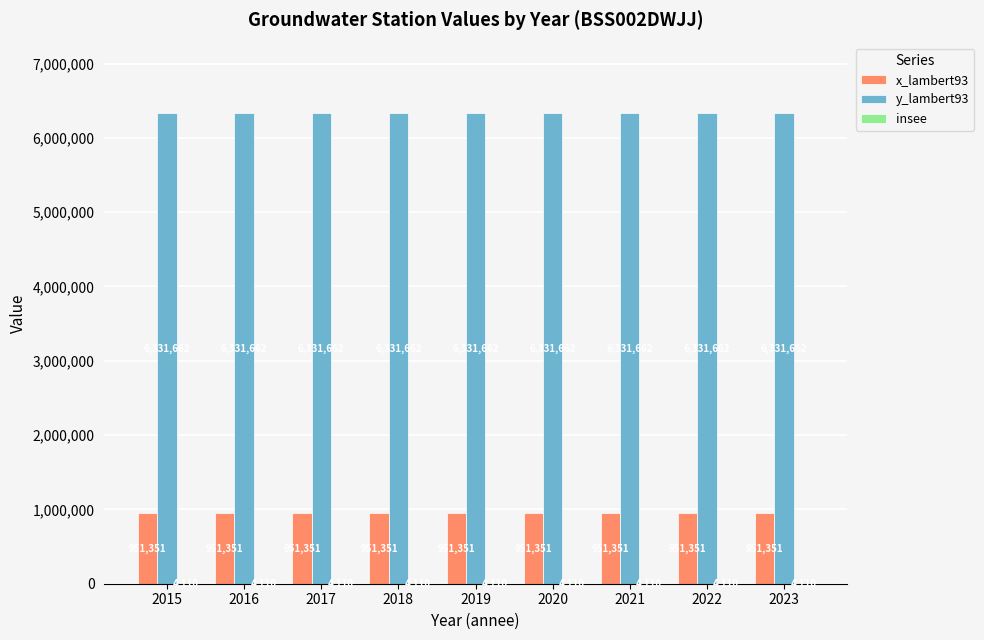

How many groups of bars are there?

9